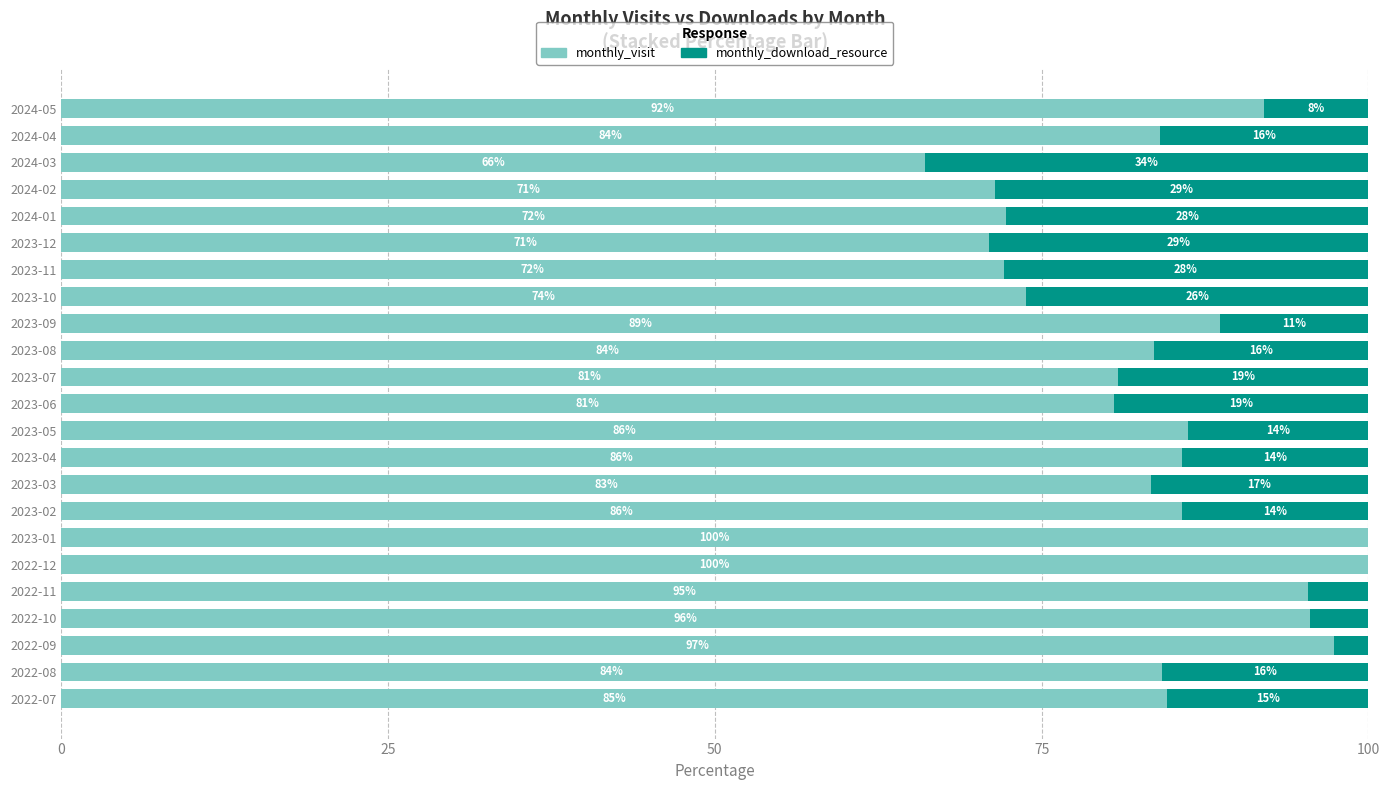

What is the total value across all series at 2024-05?

100.0